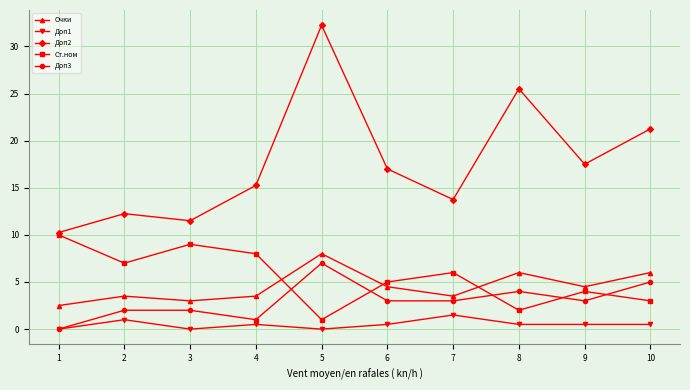

What is the sum of all Ст.ном values?

55.0